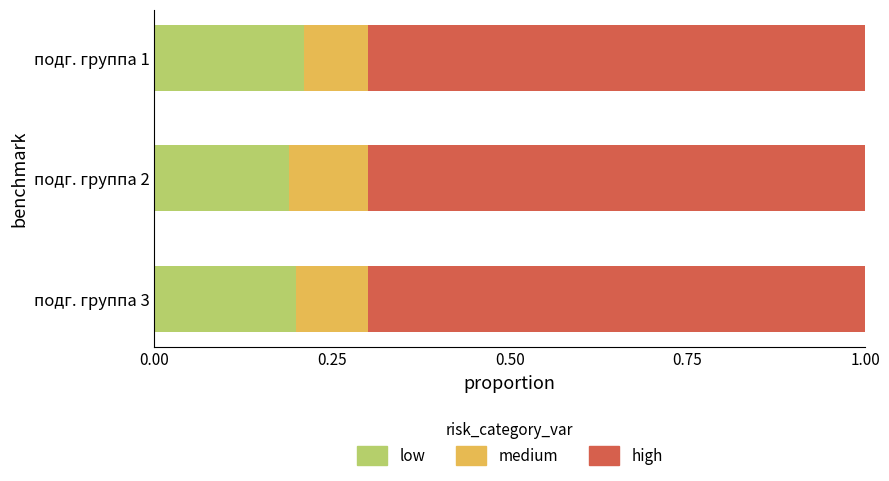

List the series in order of their peak value, lowest first.

medium, low, high